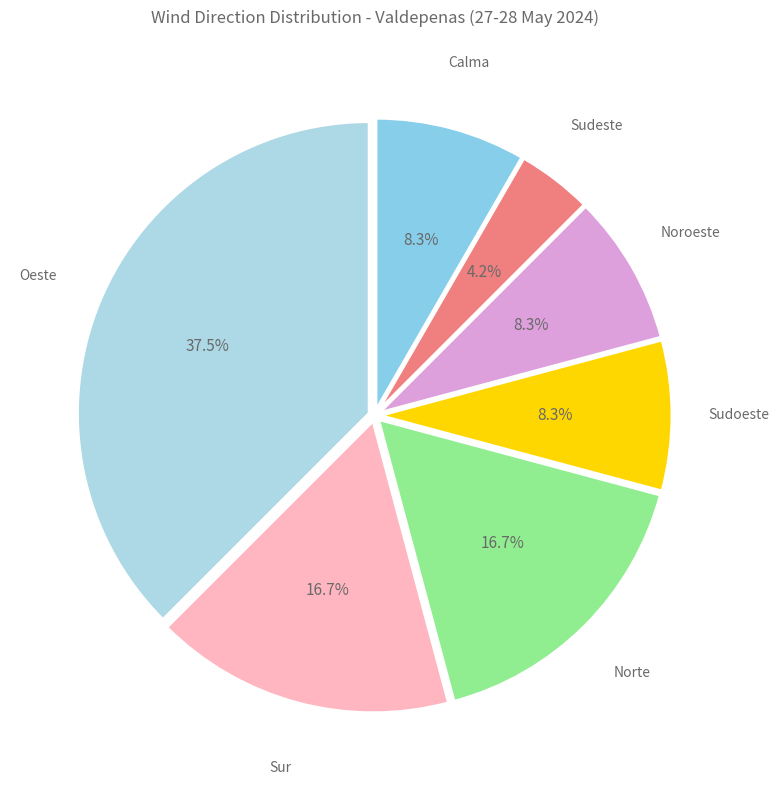

What is the ratio of the value at Sudoeste to the value at Sur?

0.5